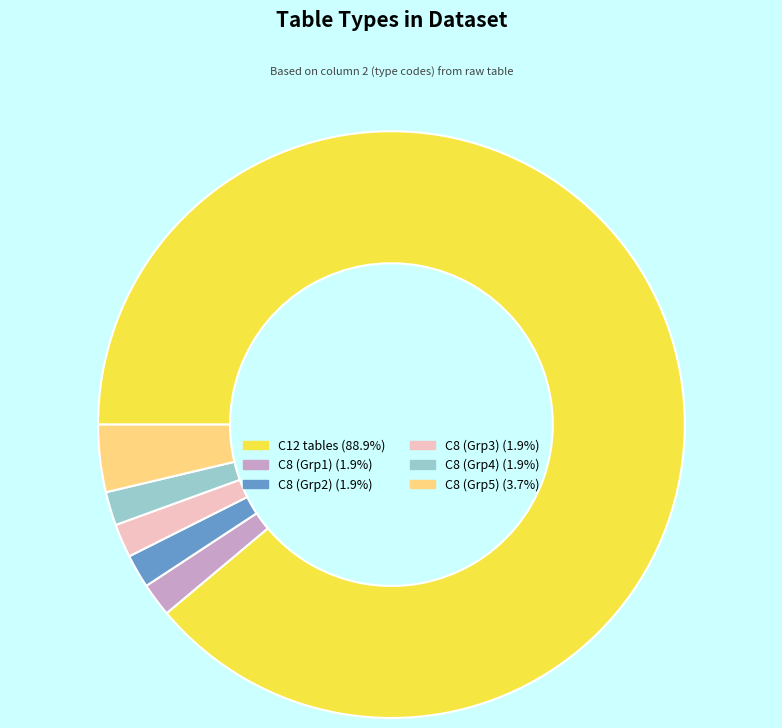

How many segments does this pie chart have?

6